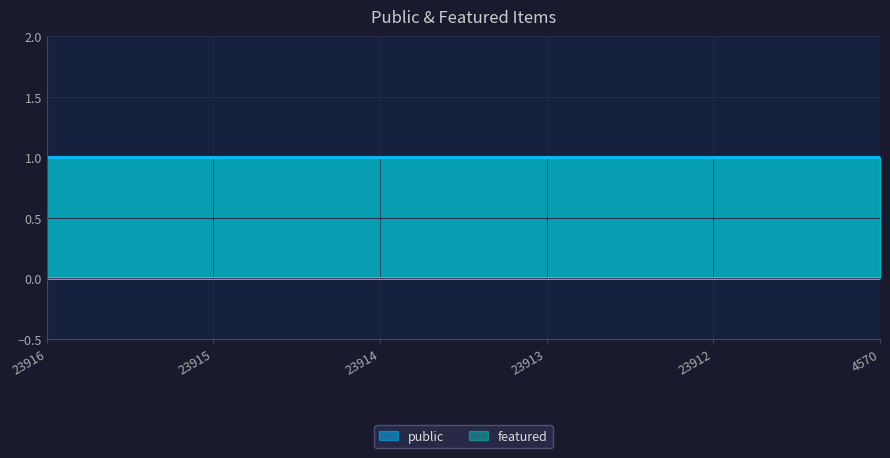

What is the total value across all series at 23915?

1